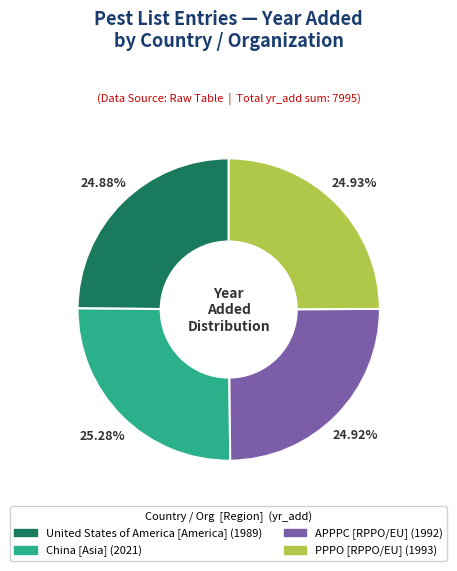

What percentage is the APPPC slice, to the nearest percent?

25%